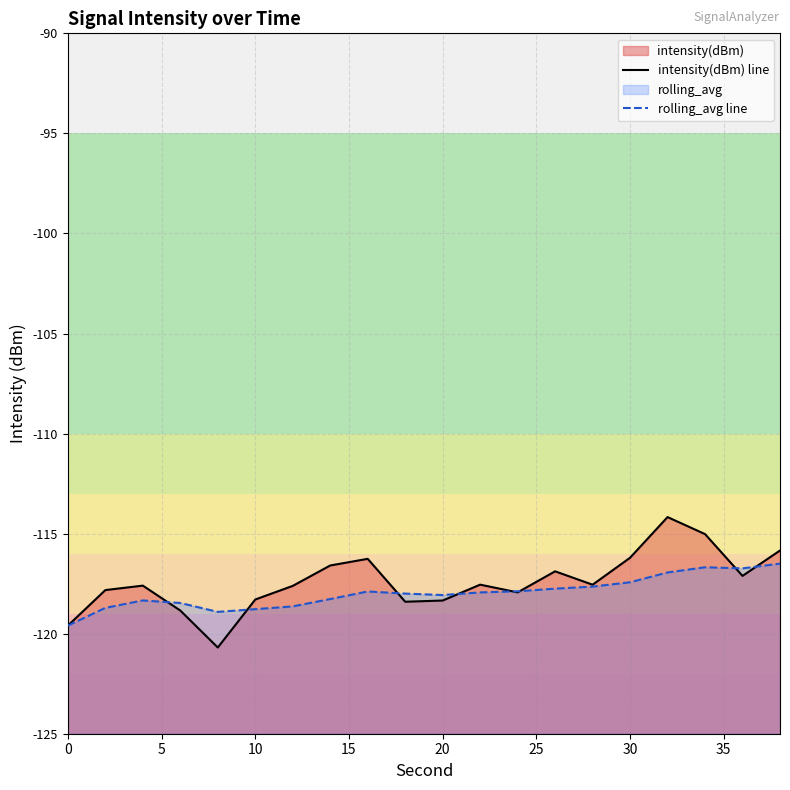

In intensity(dBm) line, how many points are higher than both neighbors (excluding endpoints)?

5